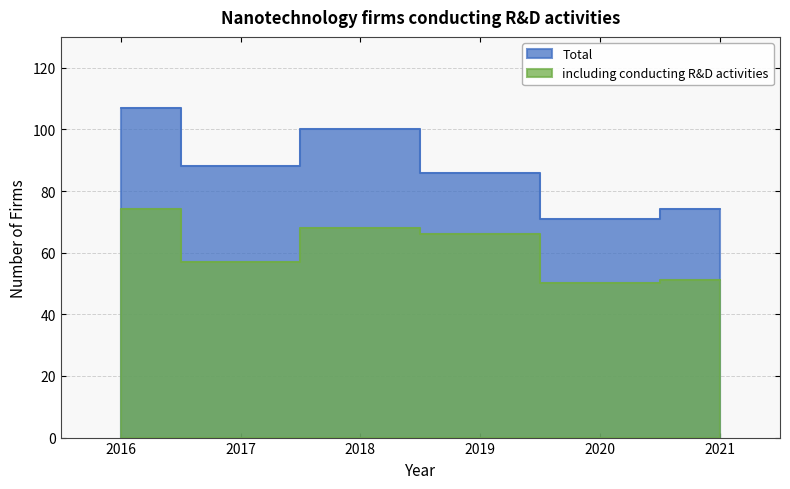

At which label is including conducting R&D activities closest to 62?

2019